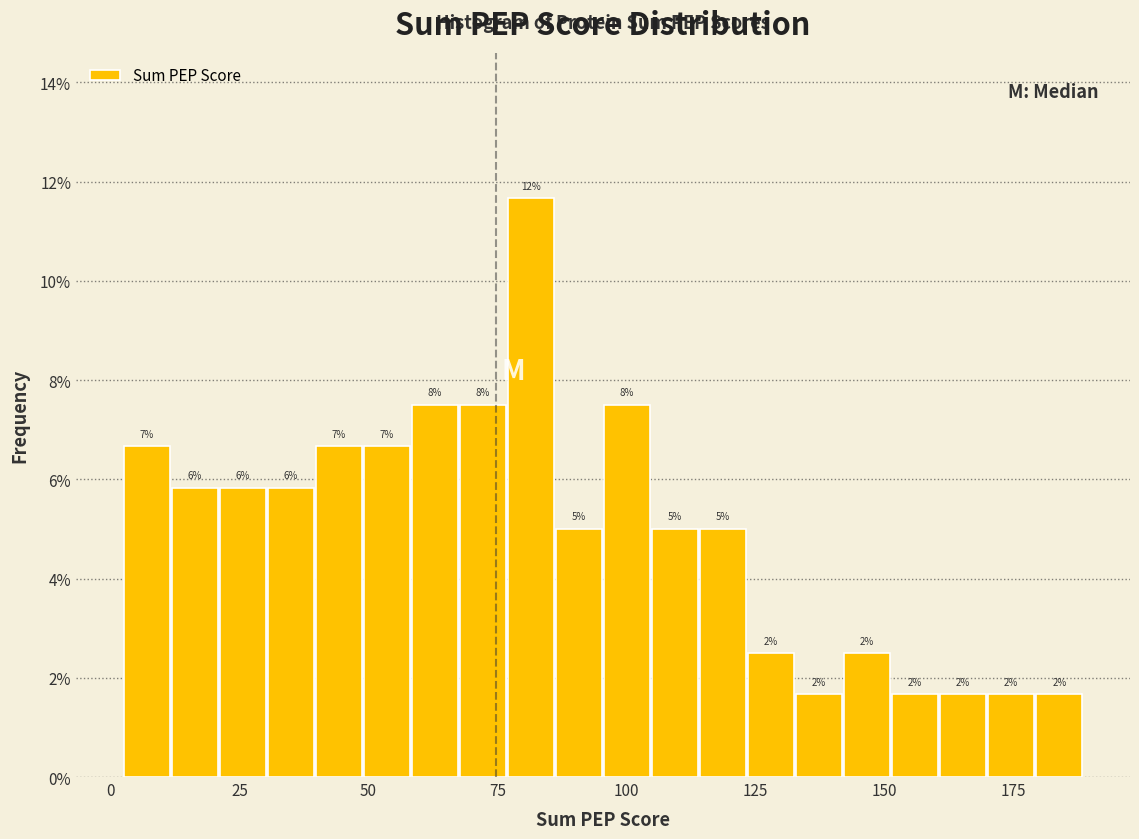

Around what value on the x-axis is the tallest bar? Give the approximate position of its centre, as read against the axis.

80